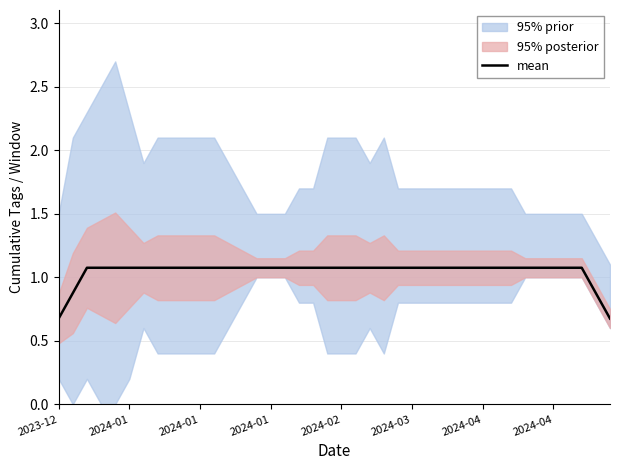

Approximately how many times larger is the value at 8 compared to 15?

1.0